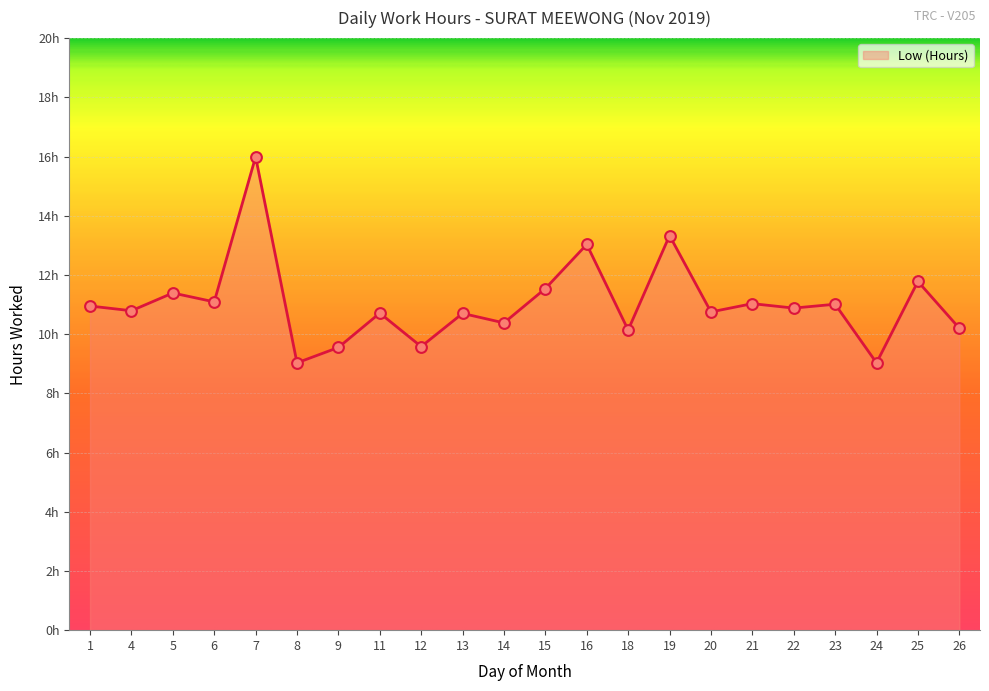

What is the ratio of the value at 4 to the value at 8?

1.2